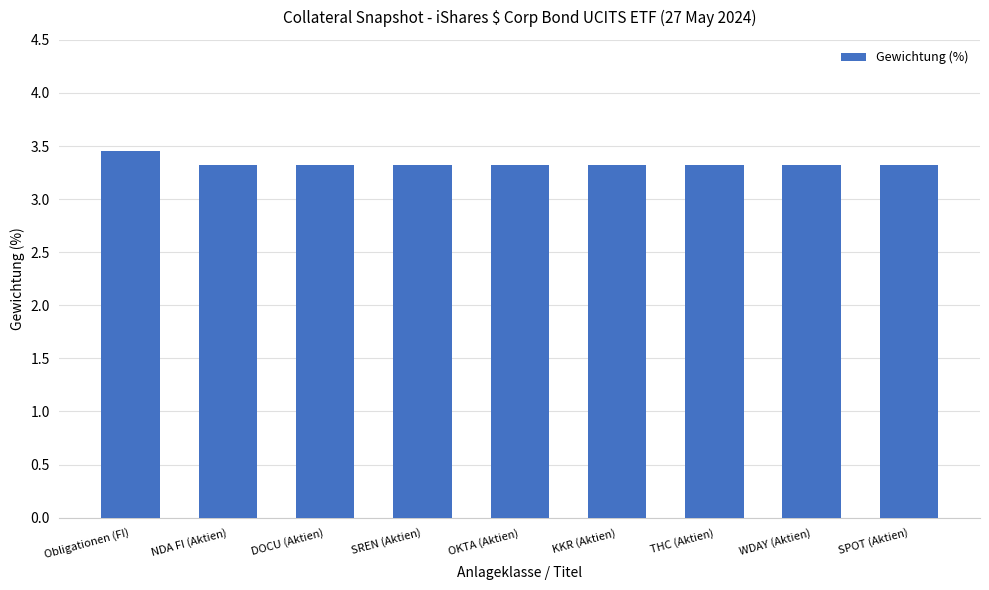

What is the difference between the maximum and minimum values?

0.1